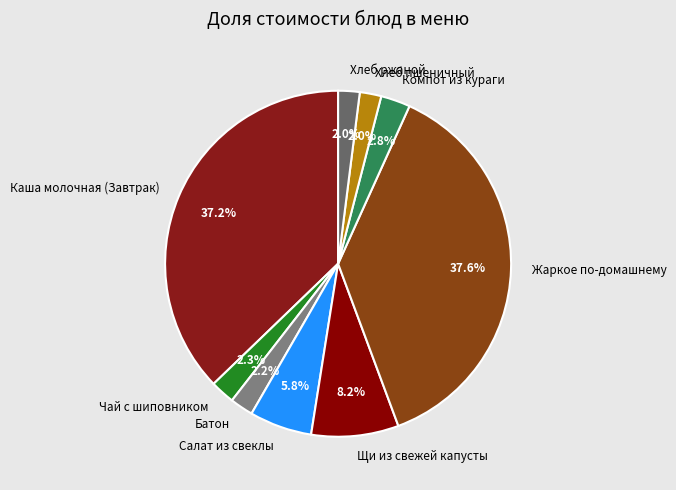

To the nearest percent, what percentage of the pie is Салат из свеклы?

6%